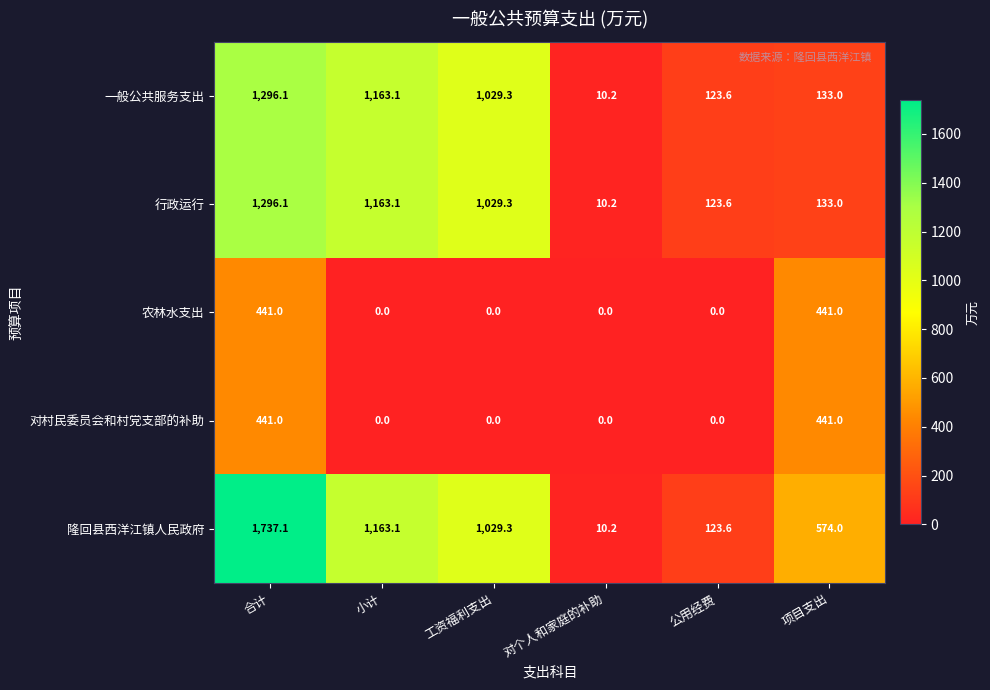

Count the number of categories in the chart.

6